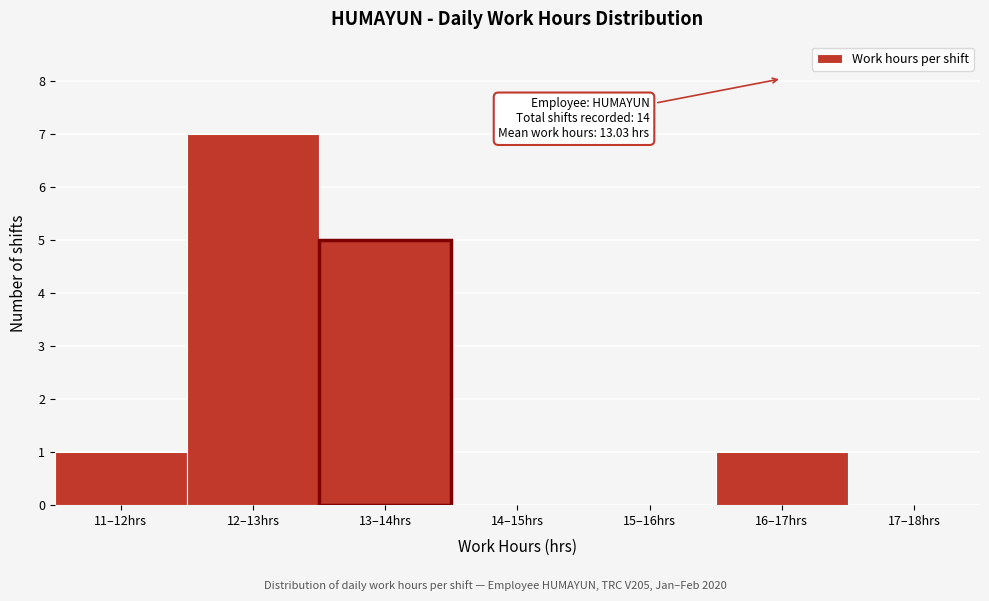

Reading left to right, what are all the values shown in this chart?

11–12hrs=1	12–13hrs=7	13–14hrs=5	14–15hrs=0	15–16hrs=0	16–17hrs=1	17–18hrs=0